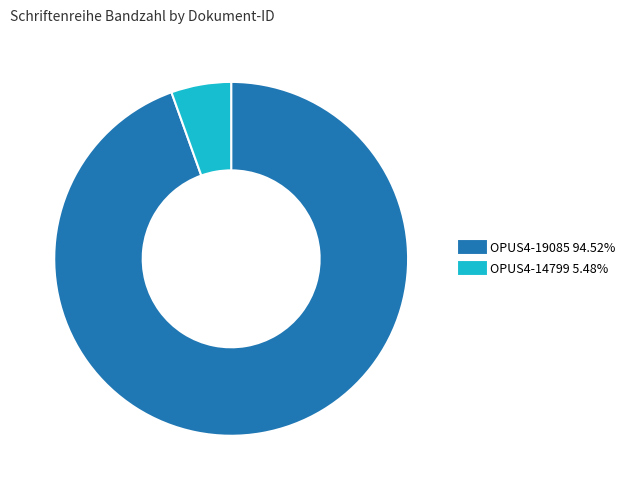

Is there a majority slice in this chart?

Yes